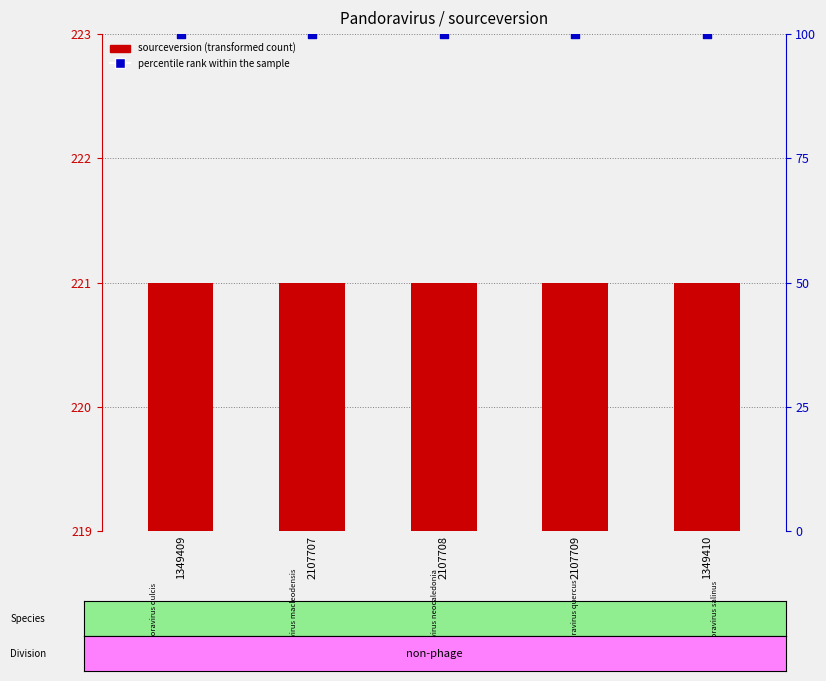

Which series reaches the minimum Y coordinate?

sourceversion